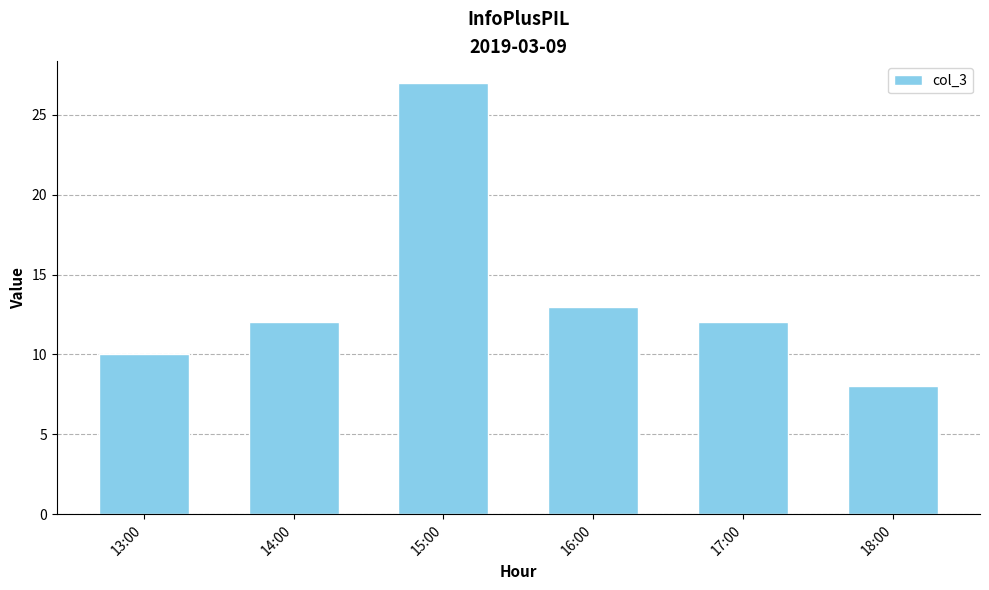

The value at 15:00 is 18. True or false?

False